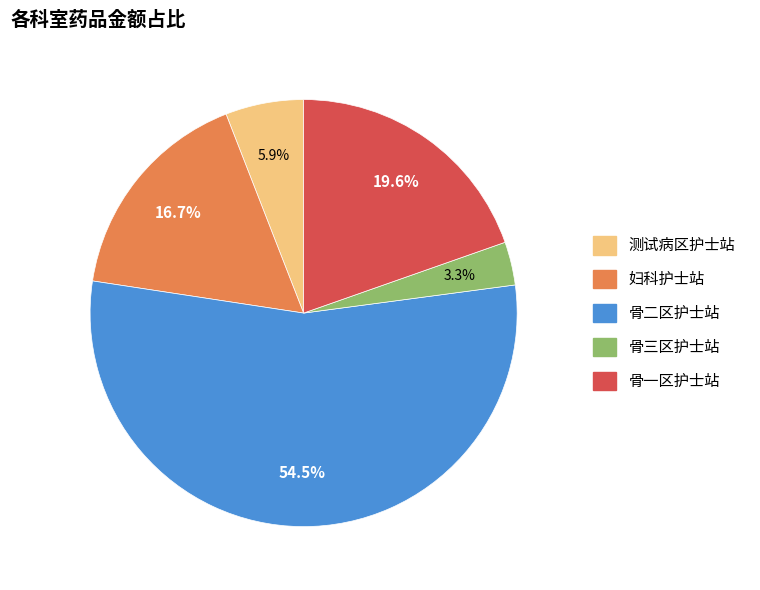

What is the smallest slice in the pie chart?

骨三区护士站